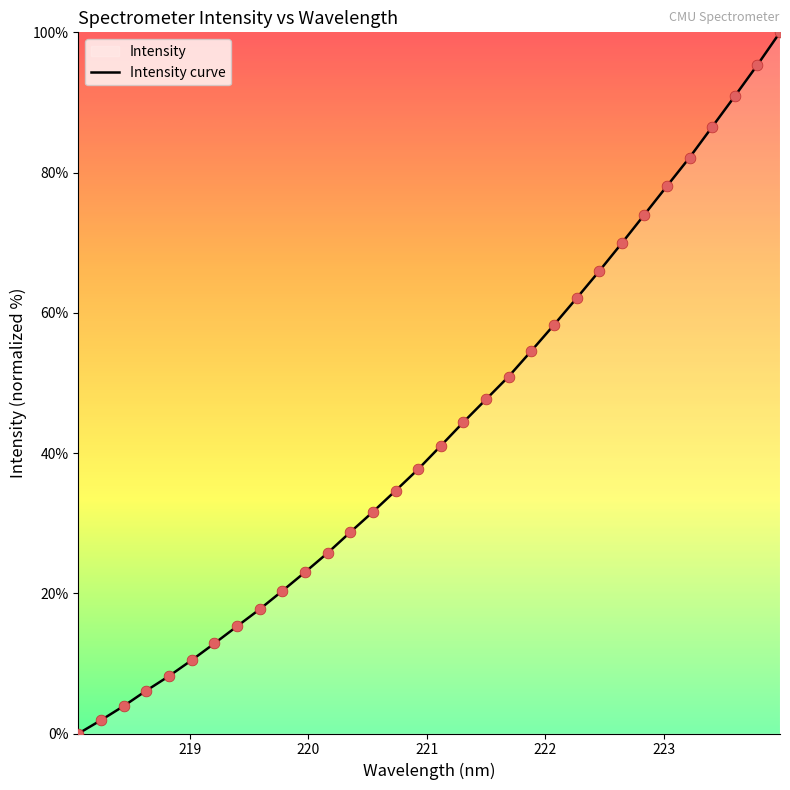

What is the ratio of the value at 223.0264 to the value at 223.9802?

0.8